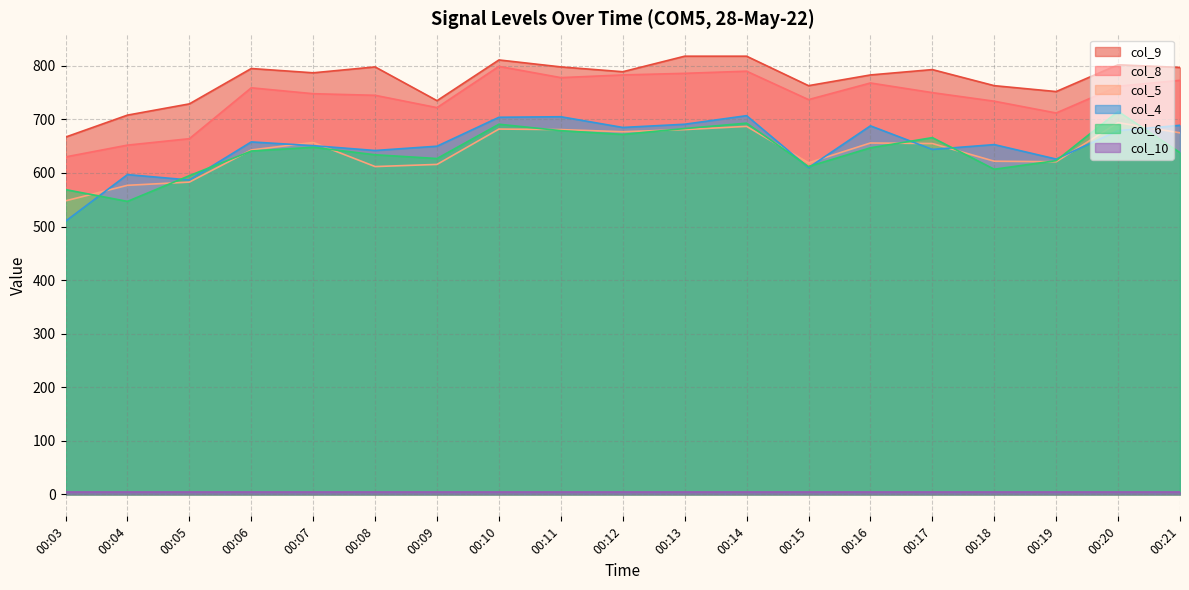

The value of col_5 at 00:11 is 681. True or false?

True